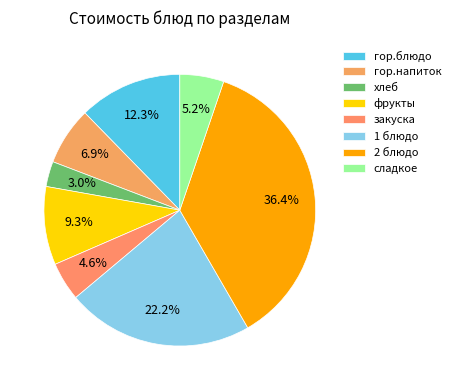

Which slice is the largest?

2 блюдо